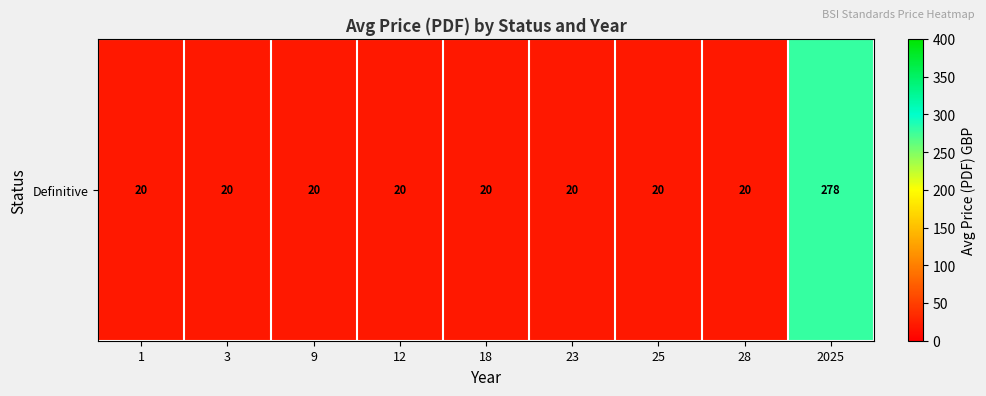

At which category does the chart reach its minimum across all series?

1